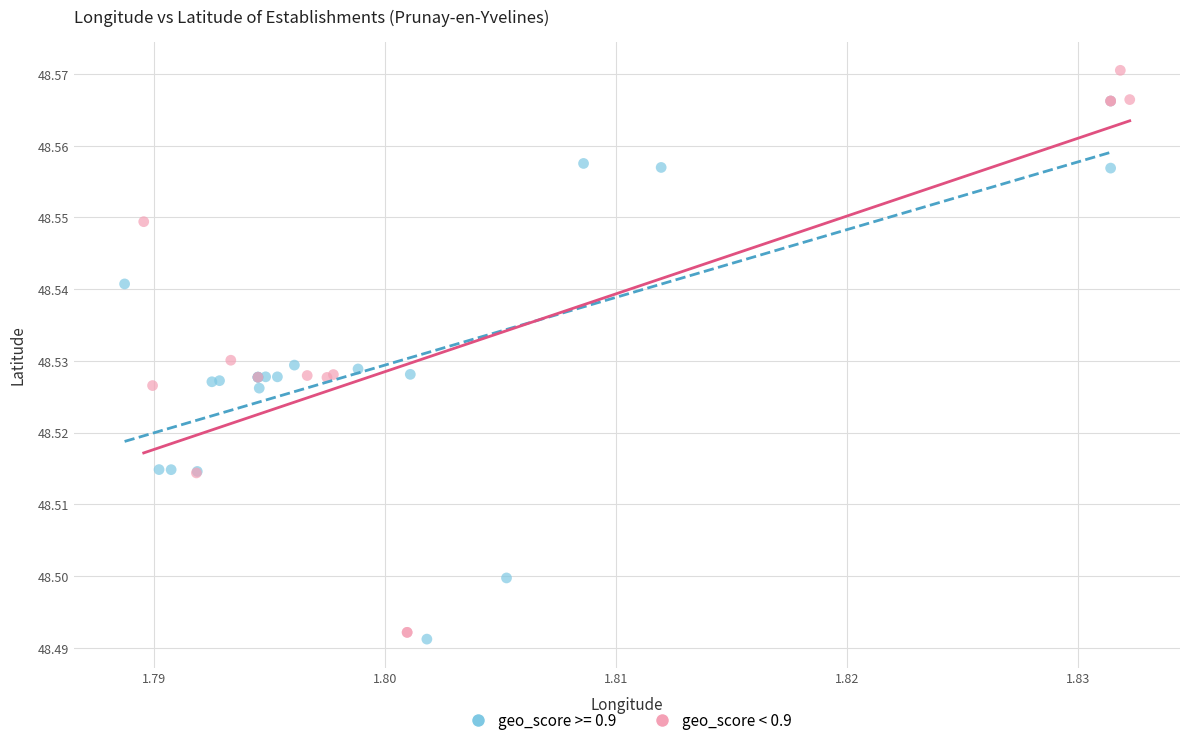

Which series reaches the maximum Y coordinate?

geo_score < 0.9